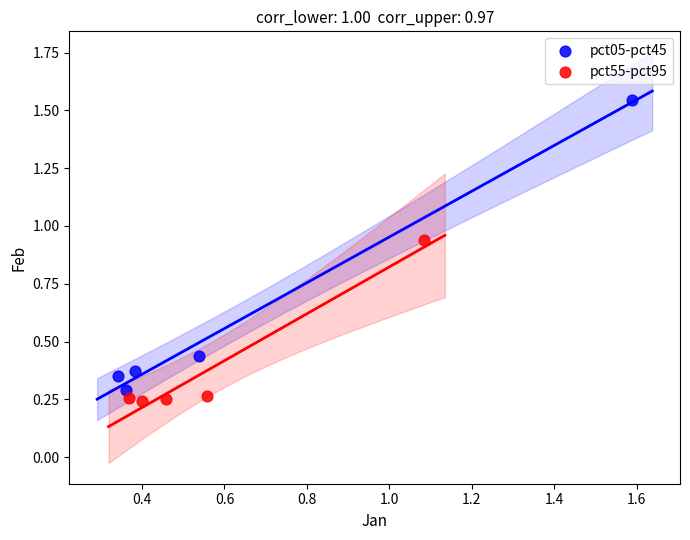

Which series has the widest spread of Y values?

pct05-pct45